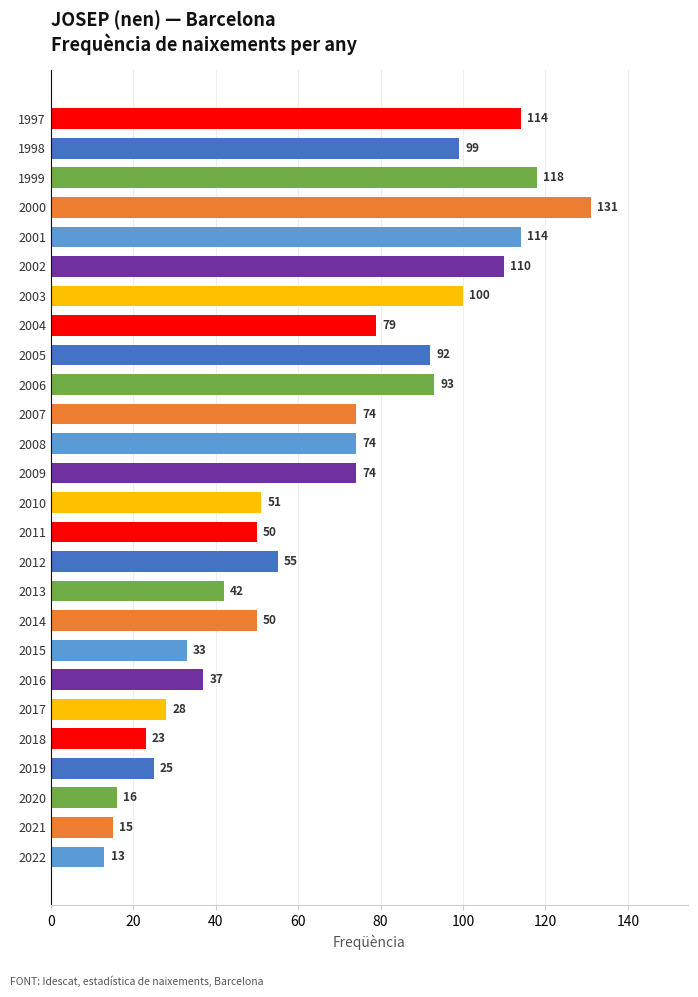

What is the sum of all values?

1710